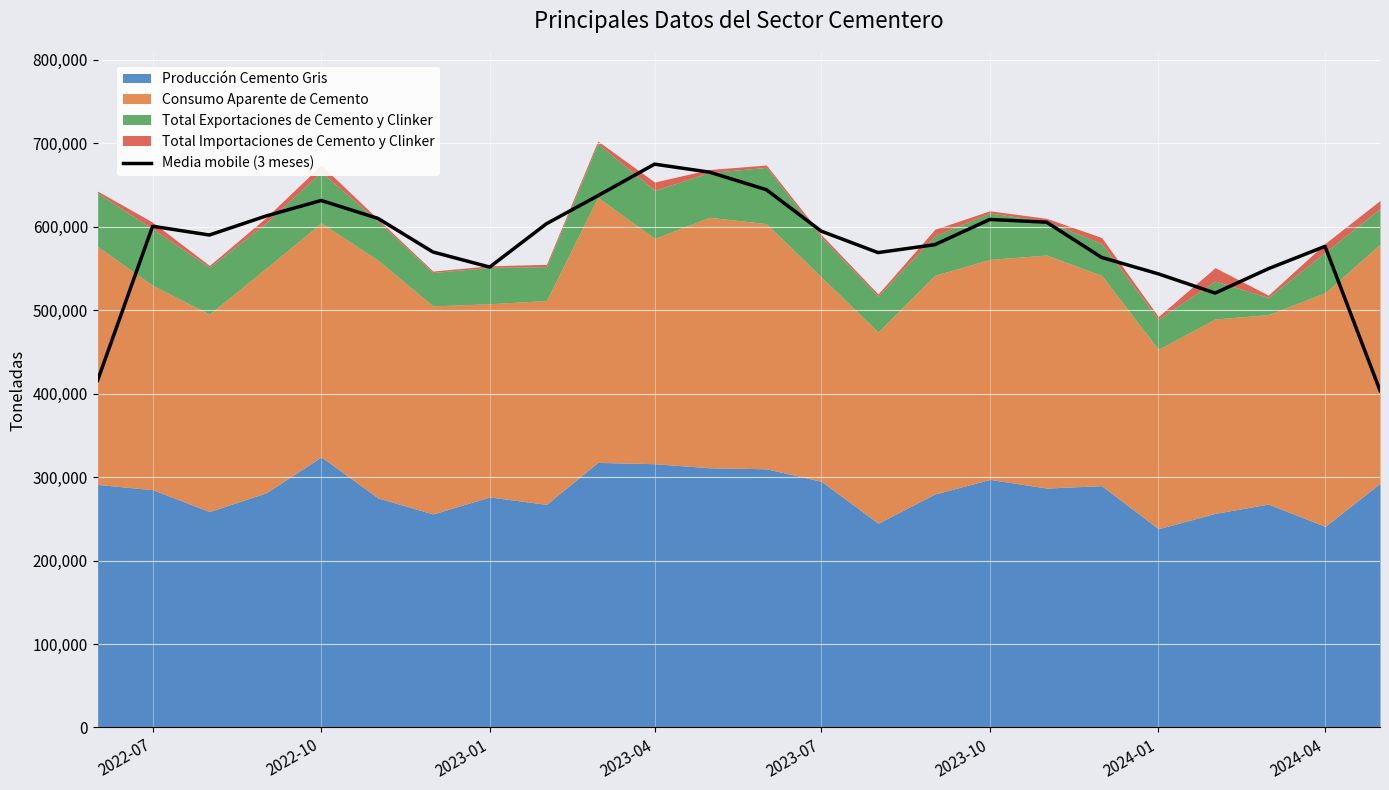

What is the highest value of the Media mobile (3 meses) series?

674986.9